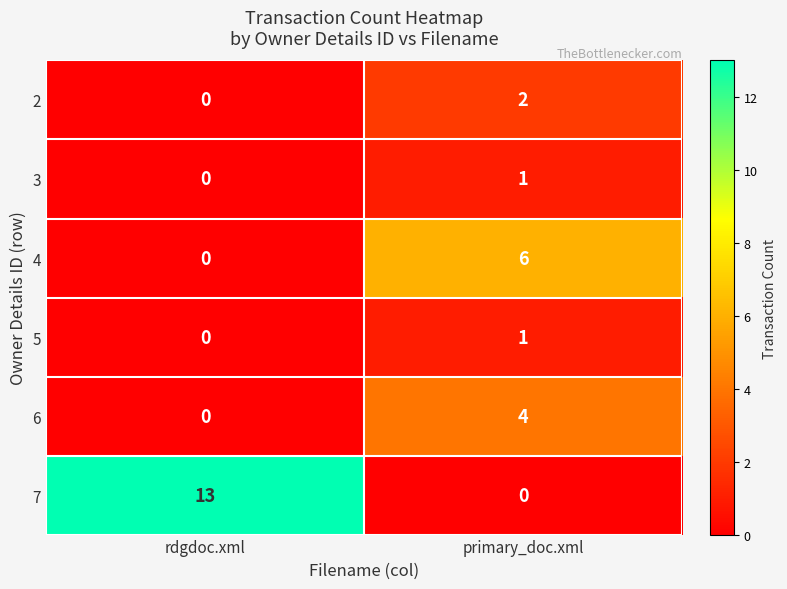

List the labels in order of 5 value, largest first.

primary_doc.xml, rdgdoc.xml